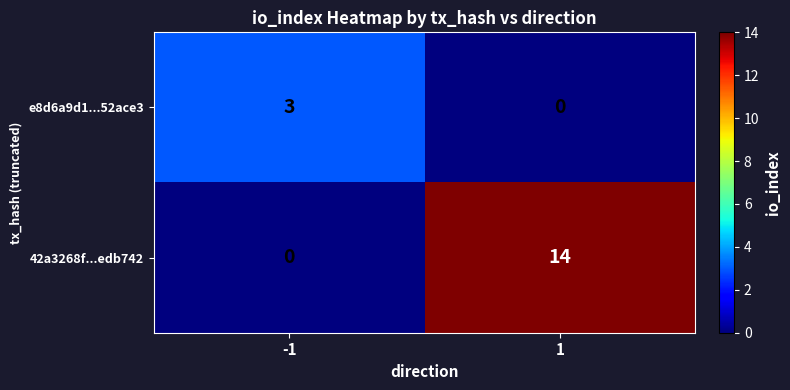

What is the total value across all series at 1?

14